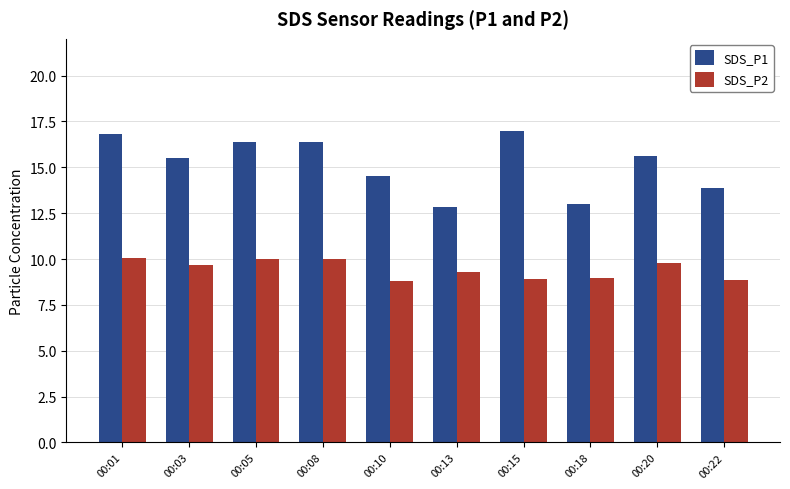

What is the maximum value shown in the chart?

17.0